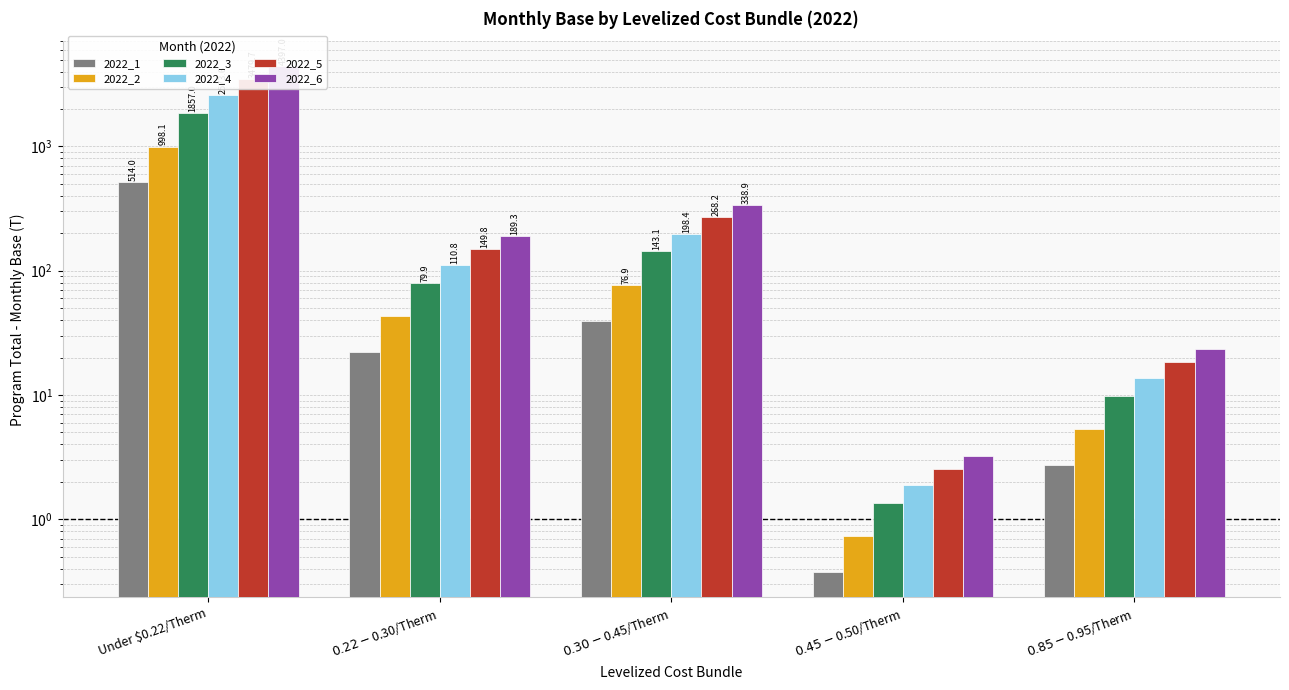

At Under $0.22/Therm, list the series in order from smallest to largest.

2022_1, 2022_2, 2022_3, 2022_4, 2022_5, 2022_6